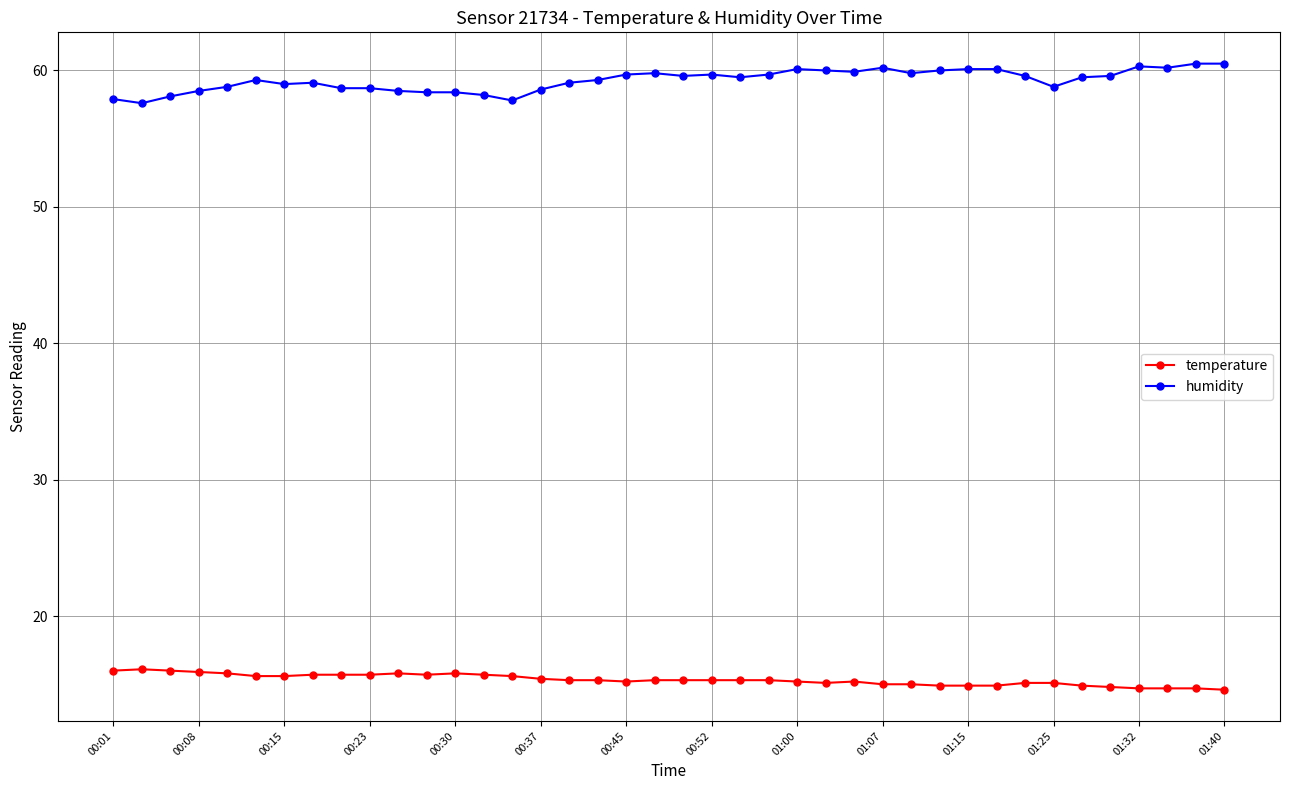

What is the minimum value for temperature?

14.6